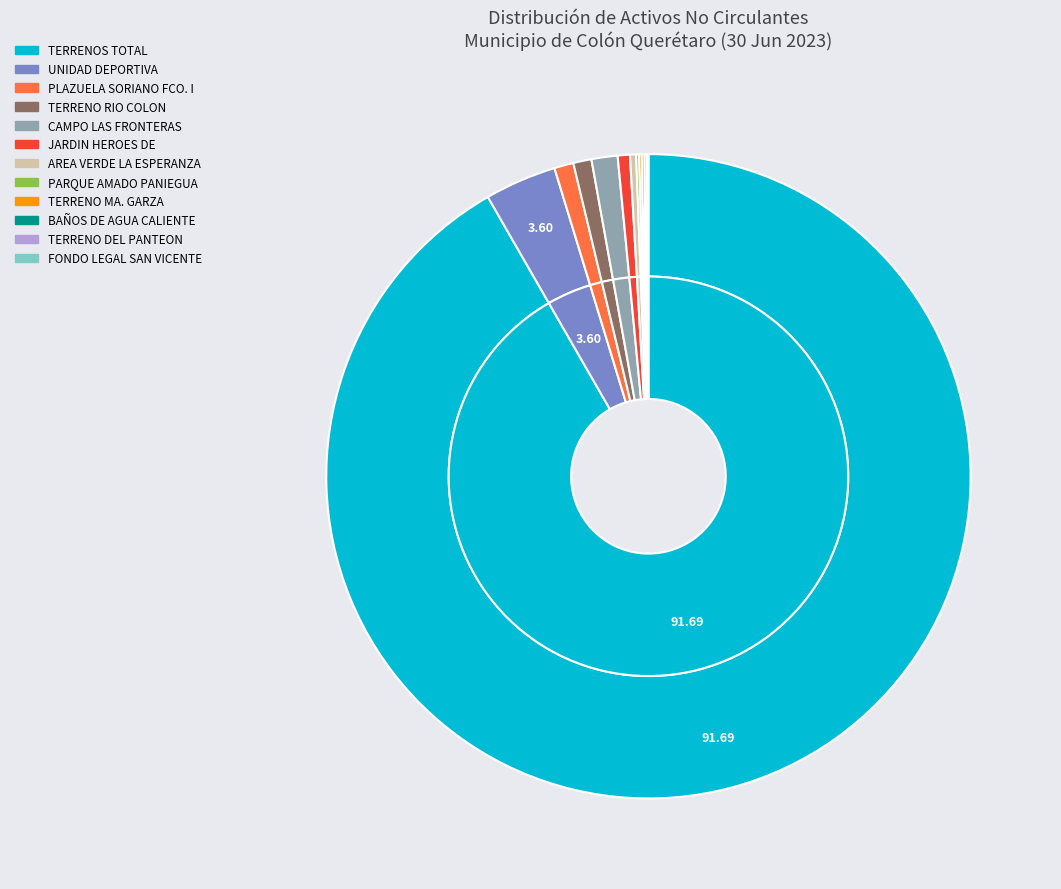

What is the smallest slice in the pie chart?

FONDO LEGAL SAN VICENTE